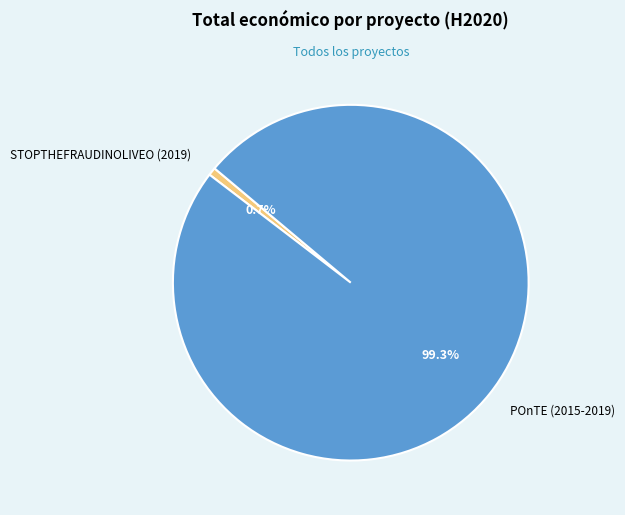

To the nearest percent, what is the difference between the POnTE (2015-2019) and STOPTHEFRAUDINOLIVEO (2019) slice percentages?

99%